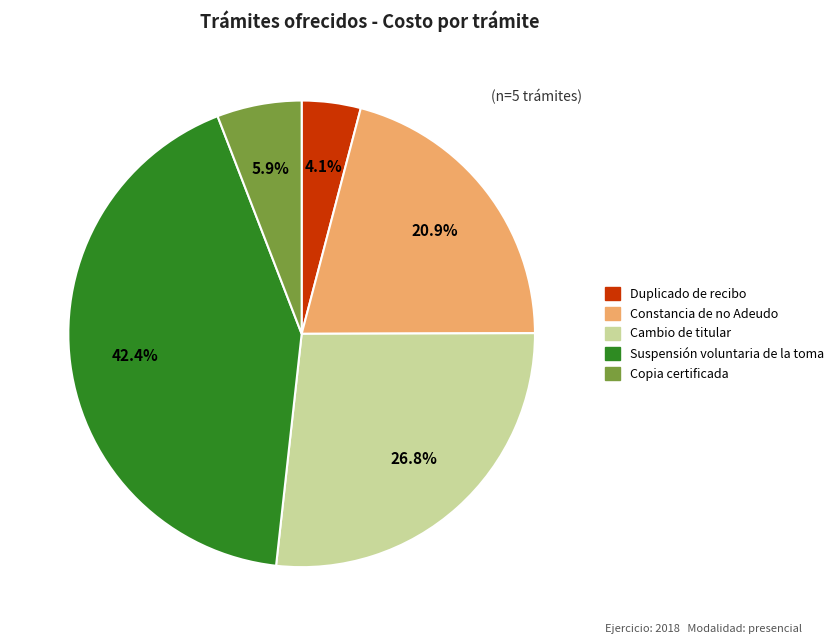

Between Constancia de no Adeudo and Cambio de titular, which is larger?

Cambio de titular